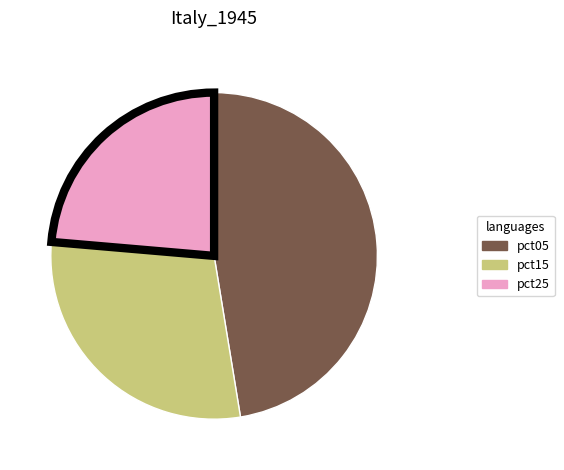

Does any single category account for the majority?

No